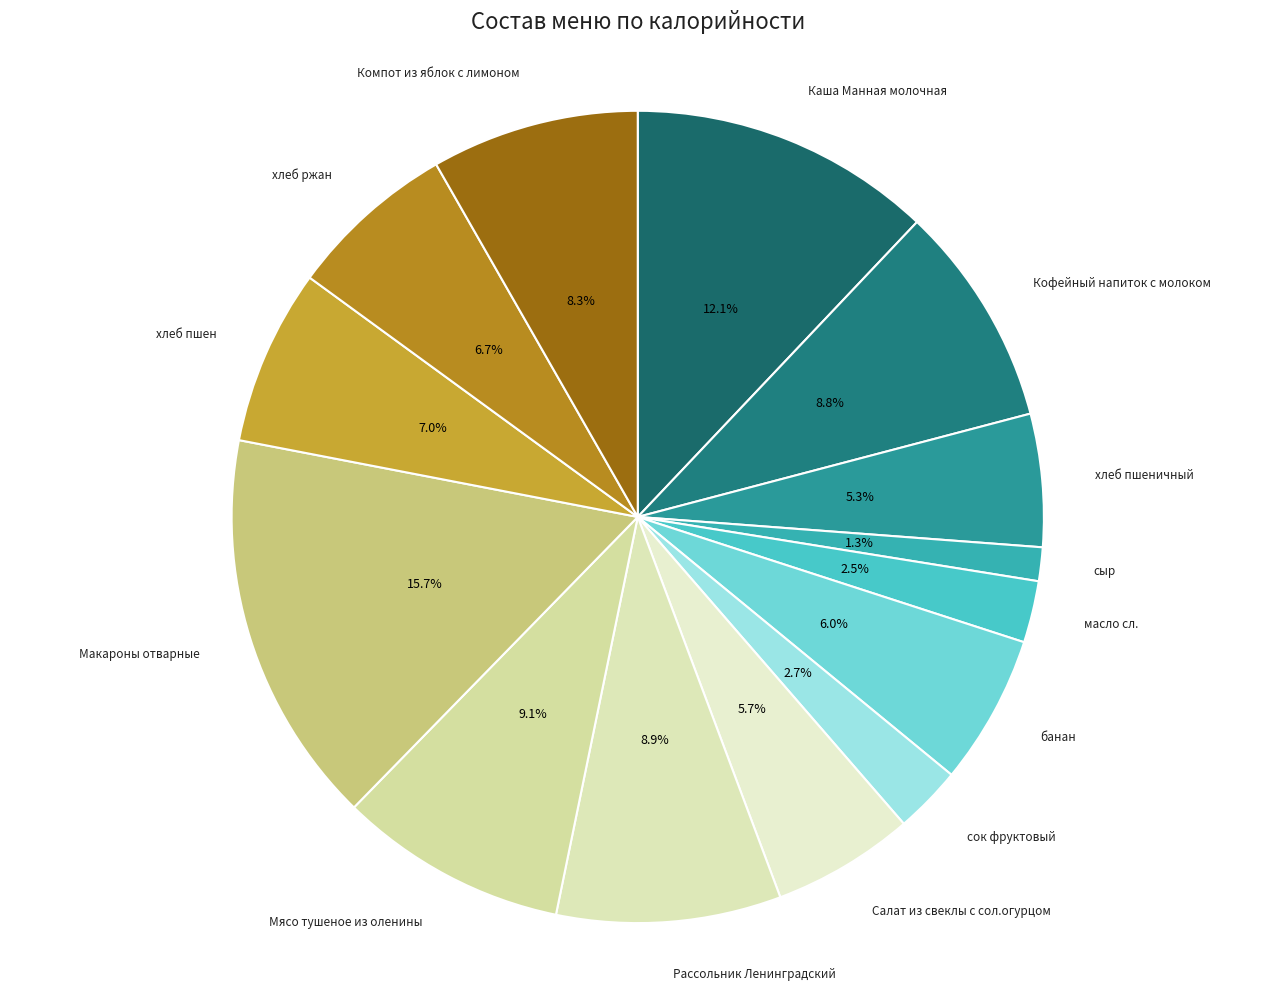

To the nearest percent, what is the difference between the Кофейный напиток с молоком and Каша Манная молочная slice percentages?

3%